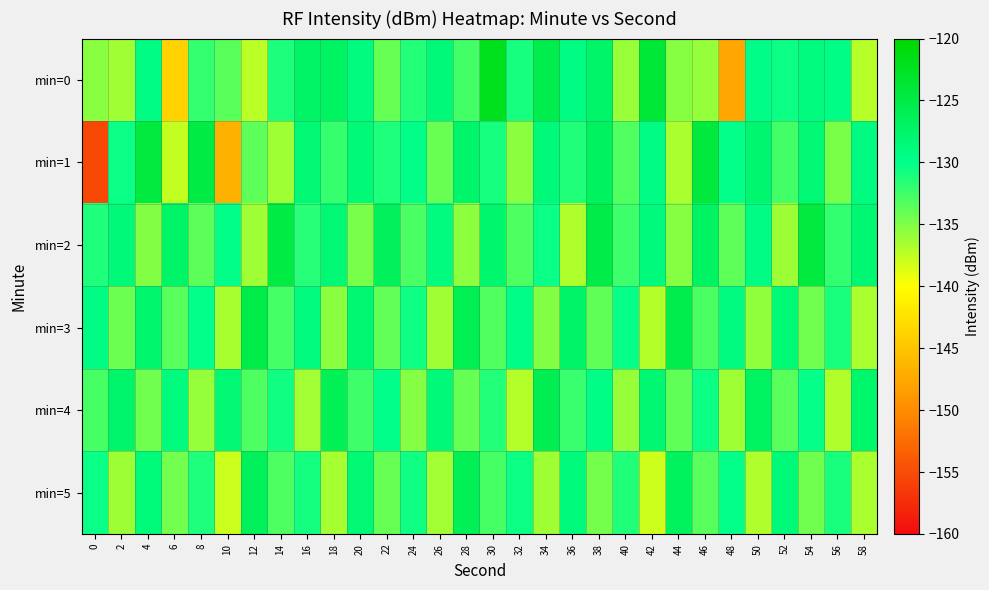

Reading left to right, extract all data points from this chart.

min=0: 0=-135.3	2=-136.3	4=-129.4	6=-143.9	8=-132.1	10=-133.4	12=-137.3	14=-131.2	16=-127.3	18=-126.9	20=-129.1	22=-134.1	24=-131.4	26=-128.6	28=-132.6	30=-122.2	32=-130.9	34=-125.6	36=-129.4	38=-127.5	40=-136.0	42=-124.0	44=-135.3	46=-135.8	48=-147.7	50=-129.7	52=-130.5	54=-129.0	56=-129.6	58=-137.2
min=1: 0=-155.3	2=-130.5	4=-124.7	6=-137.6	8=-124.9	10=-146.8	12=-133.7	14=-136.2	16=-128.3	18=-132.1	20=-128.5	22=-131.2	24=-129.8	26=-134.1	28=-127.6	30=-130.9	32=-135.4	34=-128.7	36=-131.3	38=-126.8	40=-133.2	42=-129.5	44=-136.7	46=-124.3	48=-130.1	50=-127.9	52=-132.6	54=-128.4	56=-134.8	58=-129.2
min=2: 0=-131.2	2=-128.7	4=-135.1	6=-127.4	8=-133.6	10=-129.8	12=-136.2	14=-124.9	16=-131.5	18=-128.3	20=-134.7	22=-126.6	24=-132.9	26=-129.1	28=-135.5	30=-127.8	32=-133.1	34=-130.4	36=-136.8	38=-125.2	40=-132.4	42=-128.9	44=-135.3	46=-127.1	48=-133.7	50=-129.4	52=-136.1	54=-124.6	56=-132.0	58=-128.1
min=3: 0=-129.5	2=-134.2	4=-127.8	6=-133.4	8=-130.1	10=-136.6	12=-125.3	14=-132.7	16=-129.0	18=-135.4	20=-128.2	22=-133.9	24=-130.6	26=-136.3	28=-125.9	30=-133.2	32=-129.7	34=-135.1	36=-127.4	38=-133.8	40=-130.3	42=-137.0	44=-125.6	46=-132.9	48=-129.2	50=-135.7	52=-128.5	54=-134.4	56=-131.0	58=-136.7
min=4: 0=-132.8	2=-127.6	4=-134.3	6=-129.1	8=-135.8	10=-128.4	12=-133.1	14=-130.7	16=-136.4	18=-126.2	20=-132.5	22=-129.9	24=-135.2	26=-128.7	28=-134.0	30=-131.4	32=-137.1	34=-125.8	36=-132.2	38=-129.6	40=-135.9	42=-128.1	44=-133.8	46=-130.5	48=-136.2	50=-126.9	52=-133.5	54=-130.2	56=-136.9	58=-127.7
min=5: 0=-130.4	2=-136.1	4=-128.8	6=-134.5	8=-131.2	10=-137.9	12=-126.5	14=-133.1	16=-130.8	18=-136.5	20=-128.3	22=-134.0	24=-130.7	26=-136.4	28=-126.1	30=-132.8	32=-130.5	34=-136.2	36=-128.9	38=-134.6	40=-131.3	42=-138.0	44=-126.7	46=-133.4	48=-130.1	50=-136.8	52=-128.6	54=-134.3	56=-131.0	58=-136.7